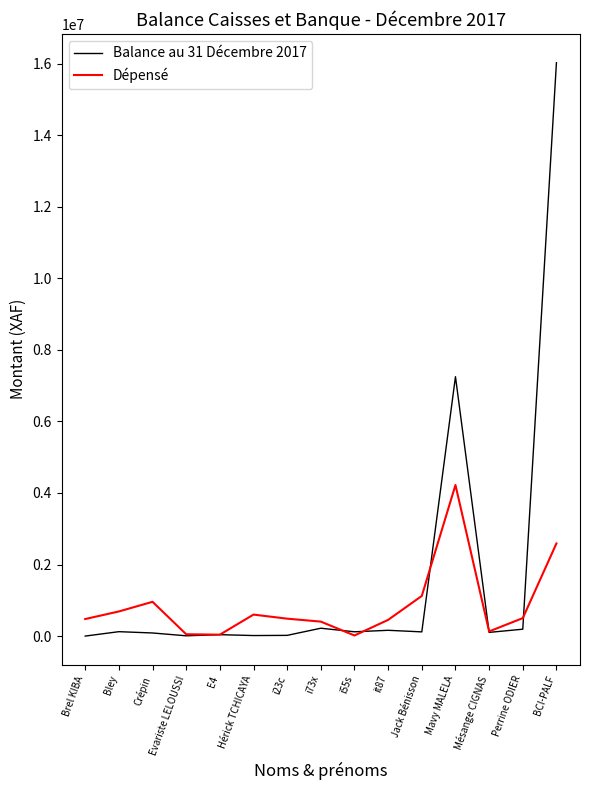

Which series has the largest total across all categories?

Balance au 31 Décembre 2017